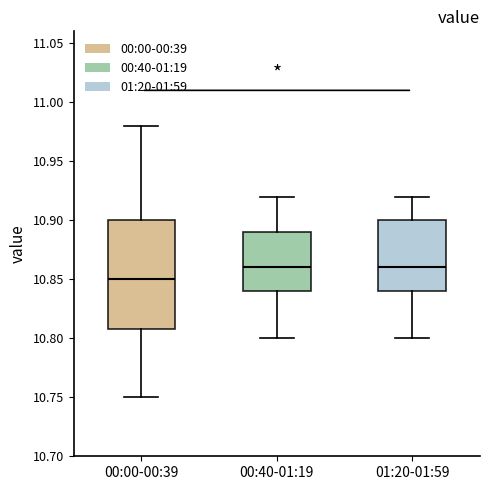

Where does the median line of the box for 00:00-00:39 sit on the y-axis? The values are not printed on the chart, so give them approximately, as read against the axis.

10.85